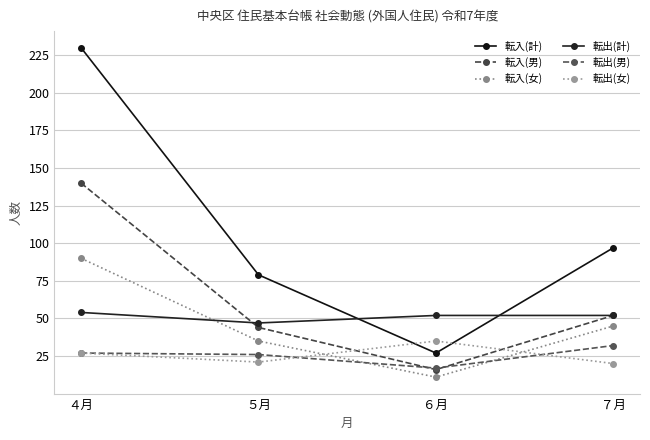

What is the difference between the highest and lowest values at ５月?

58